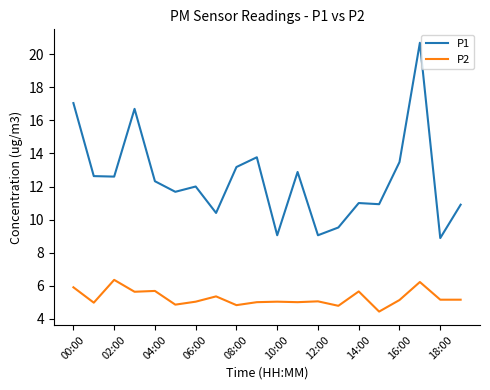

What is the smallest value displayed?

4.4